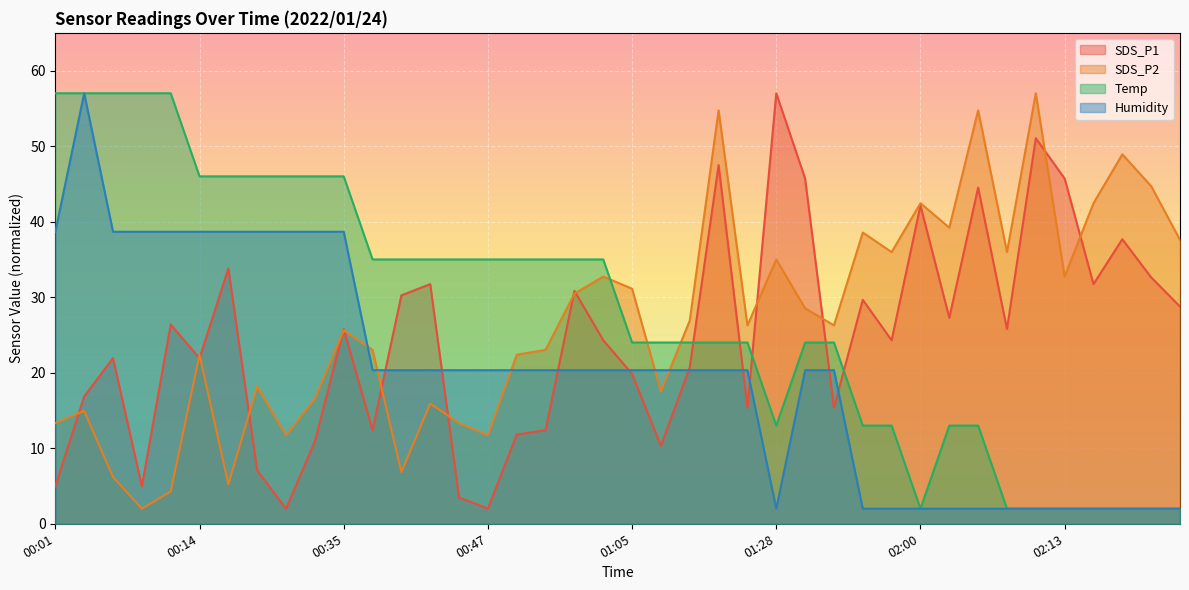

What is the difference between the SDS_P1 values at 00:30 and 02:03?

25.3